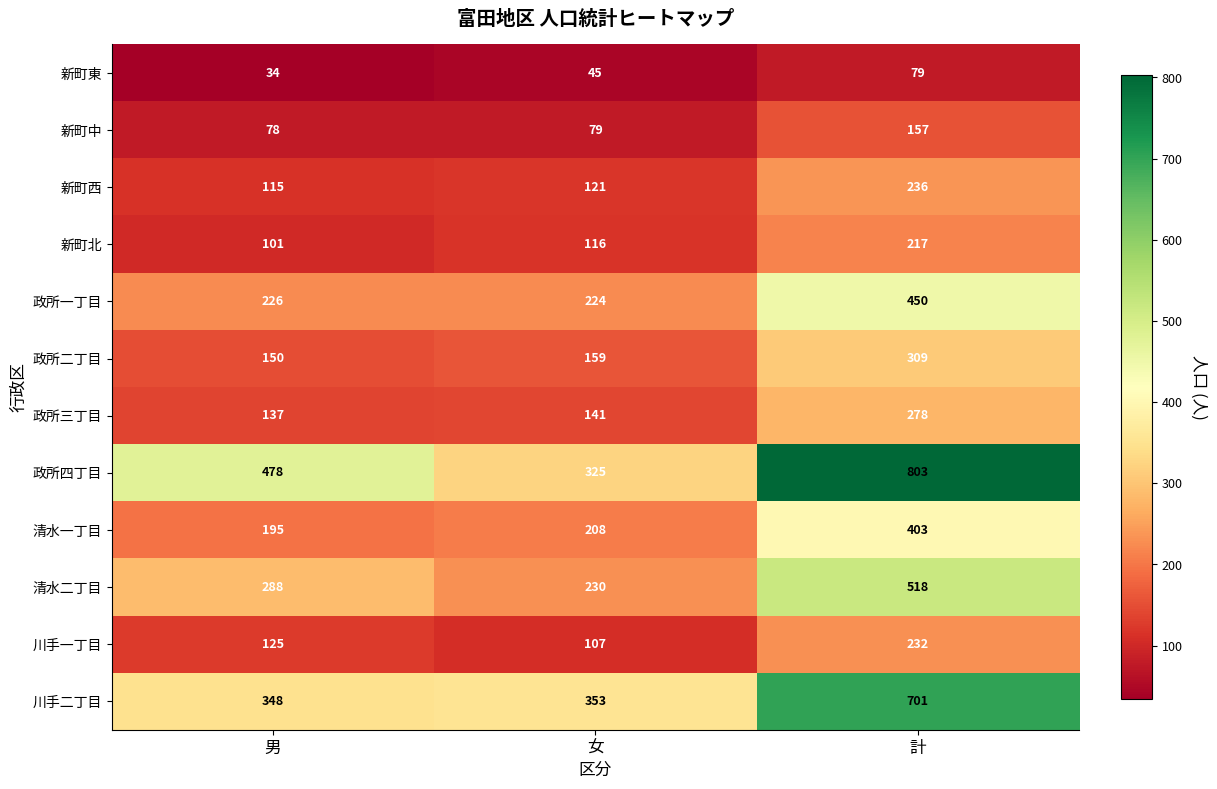

How many distinct data groups are displayed?

12